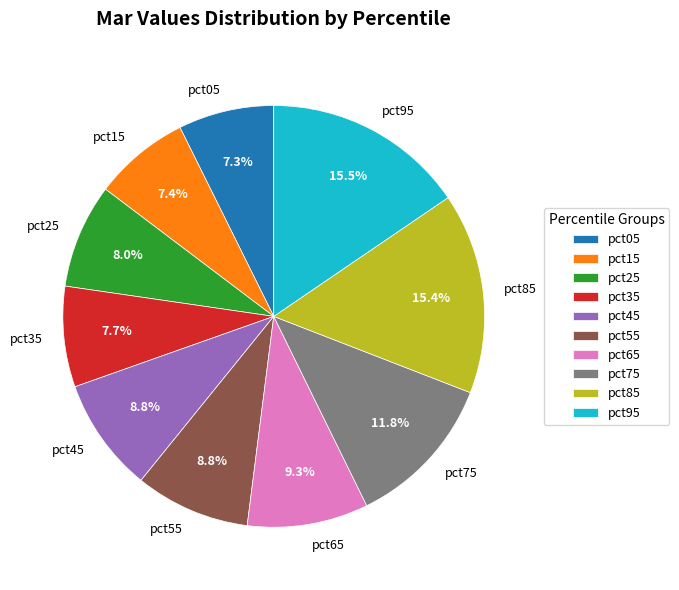

To the nearest percent, what portion does pct25 represent?

8%